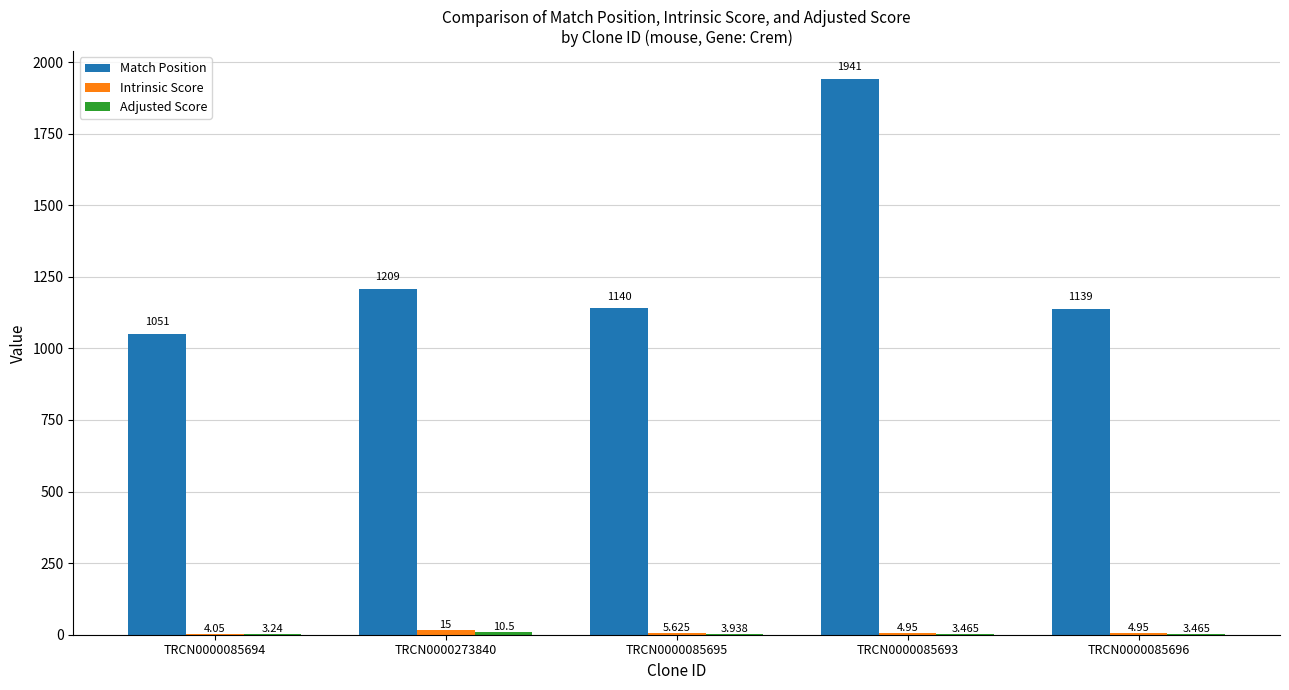

Between TRCN0000085693 and TRCN0000085696, which series saw the biggest shift?

Match Position